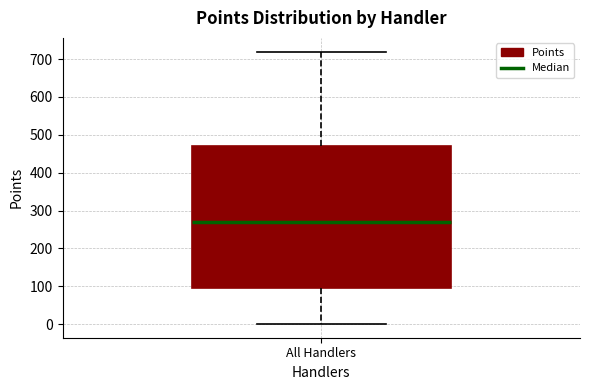

Read this box plot against the y-axis: the position of the median line, the range covered by the box, and the ends of both whiskers. The values are not printed on the chart, so give them approximately, as read against the axis.

median 270, box 100 to 470, whiskers 0 to 720